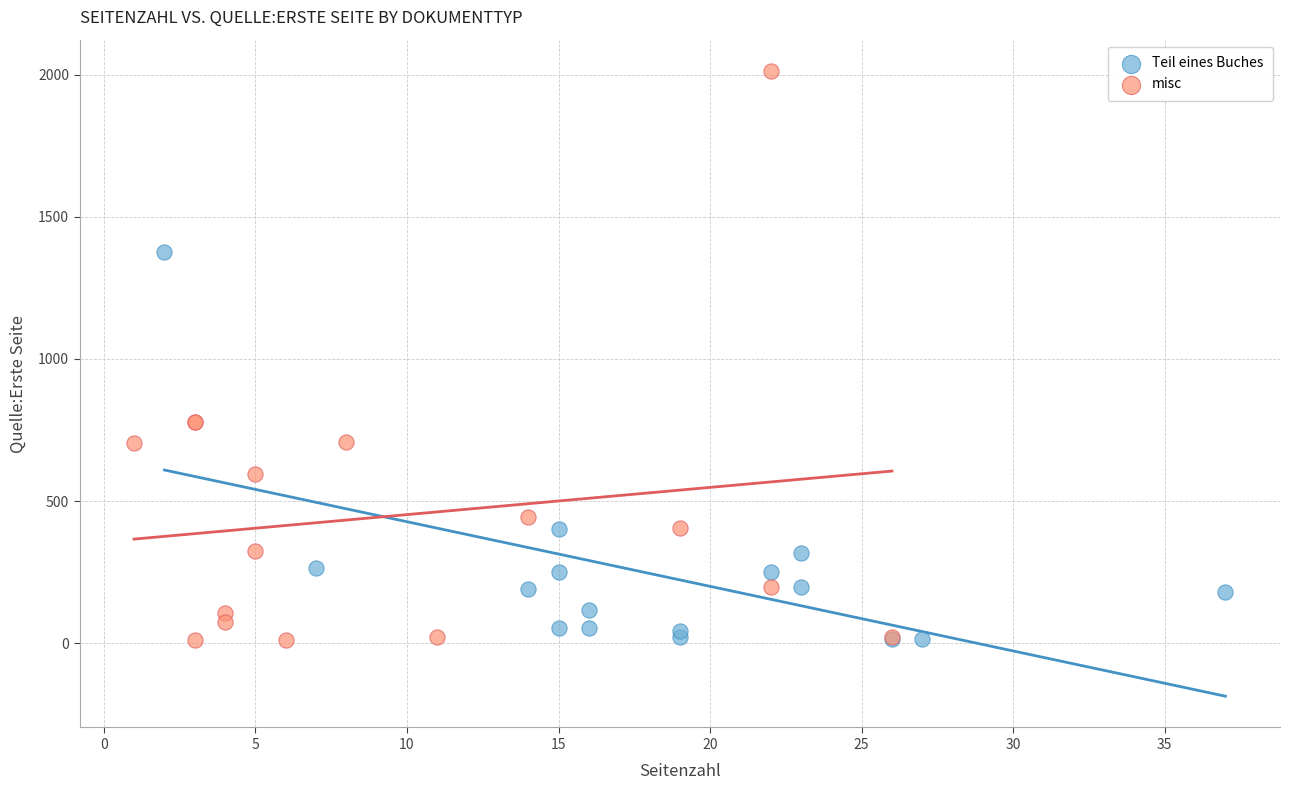

Which series contains the highest Y value?

misc